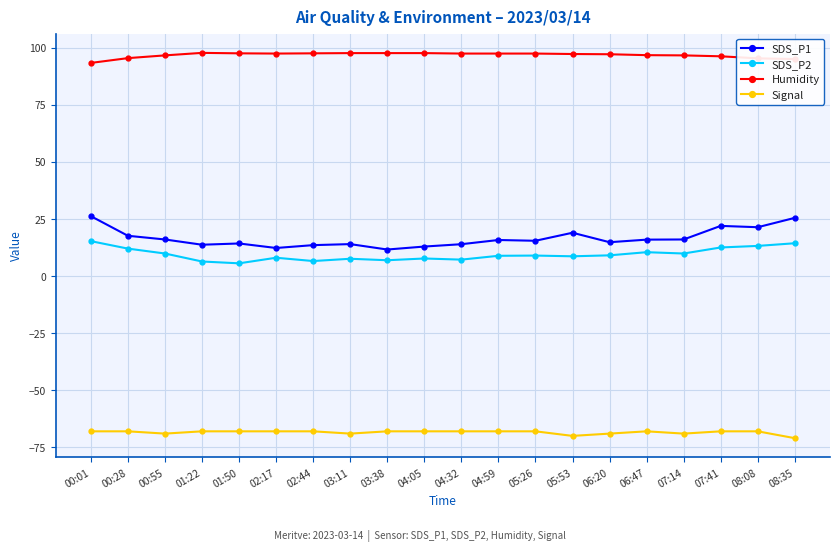

True or false: SDS_P1 has more than 1 points higher than both neighbors.

True